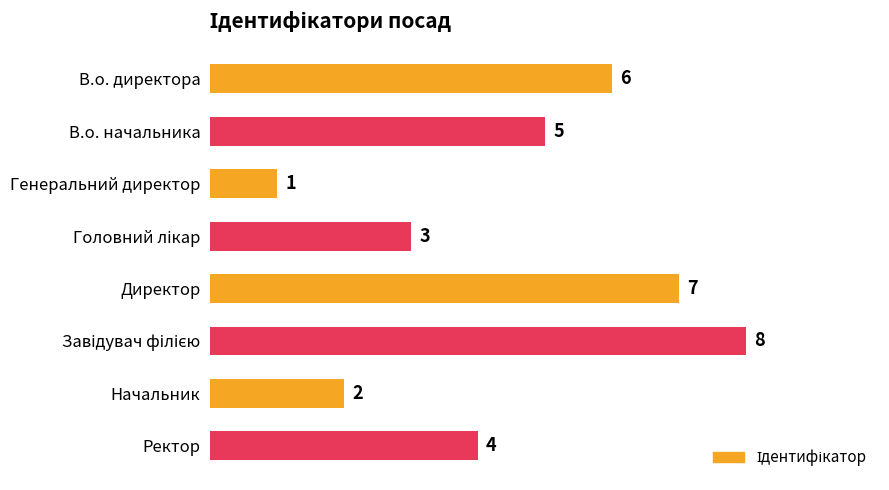

What is the label of the 1st bar from the bottom?

Ректор